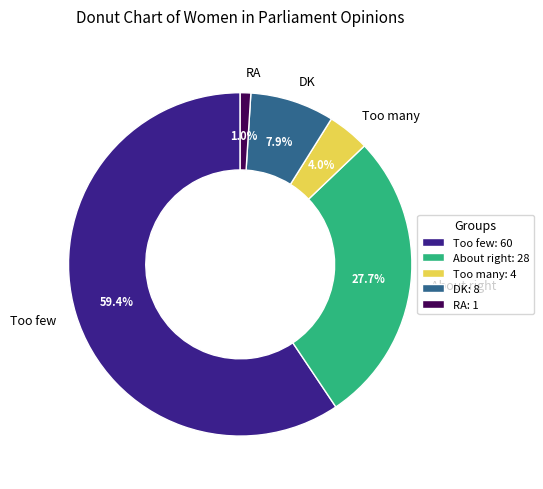

The DK slice represents 1% of the pie. True or false?

False